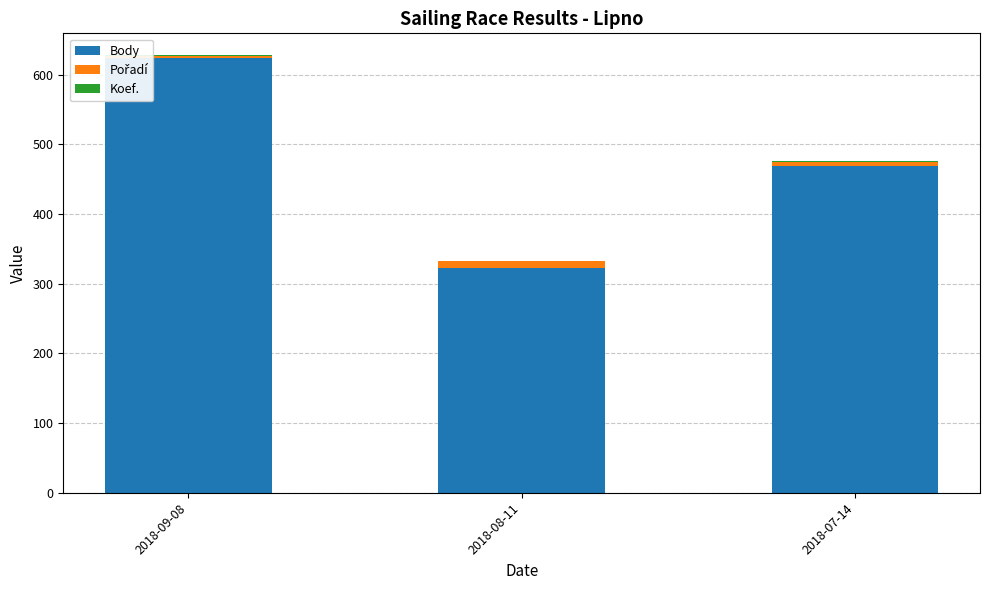

What is the maximum value for Body?

624